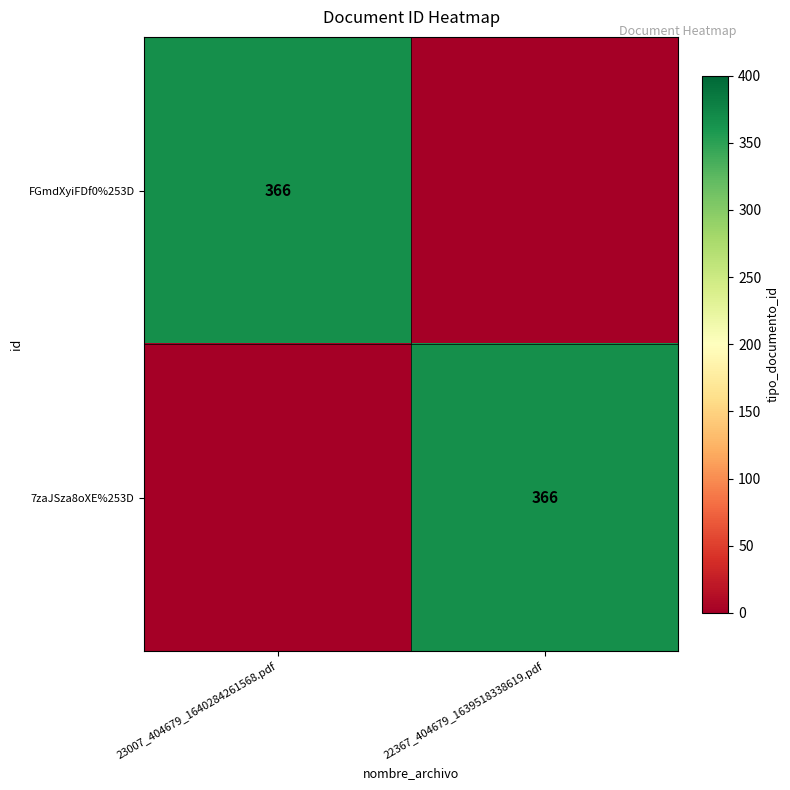

Is it true that 7zaJSza8oXE%253D equals 366 at 22367_404679_1639518338619.pdf?

True